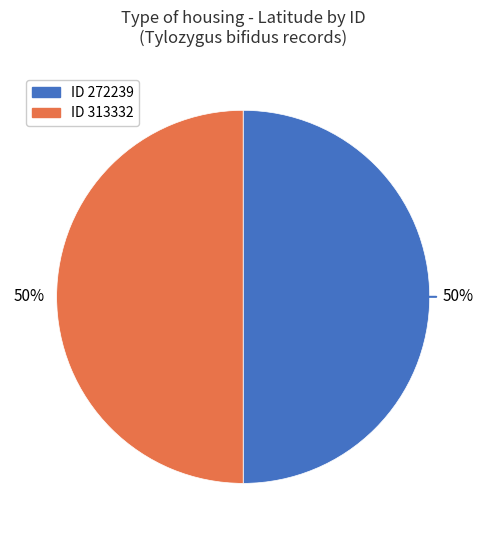

To the nearest percent, what is the average slice percentage?

50%